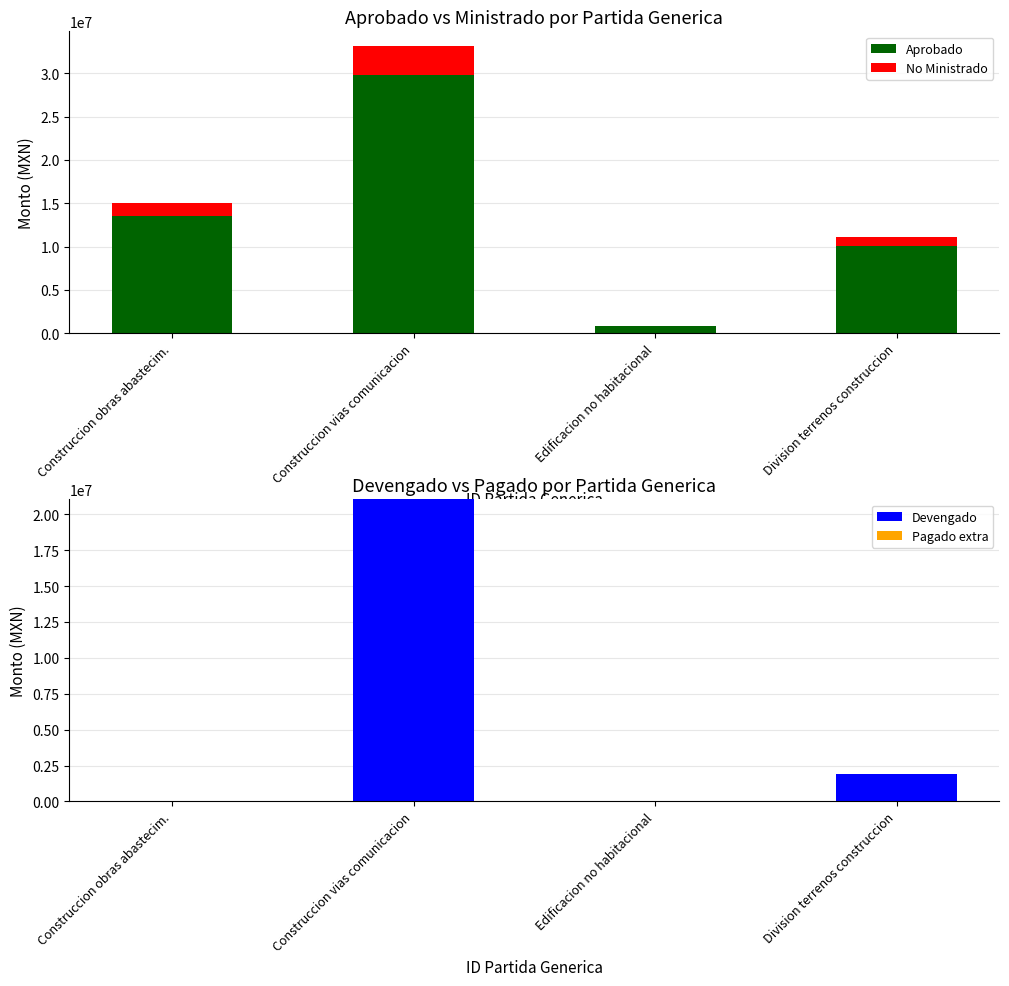

How many bars are there in each group?

4